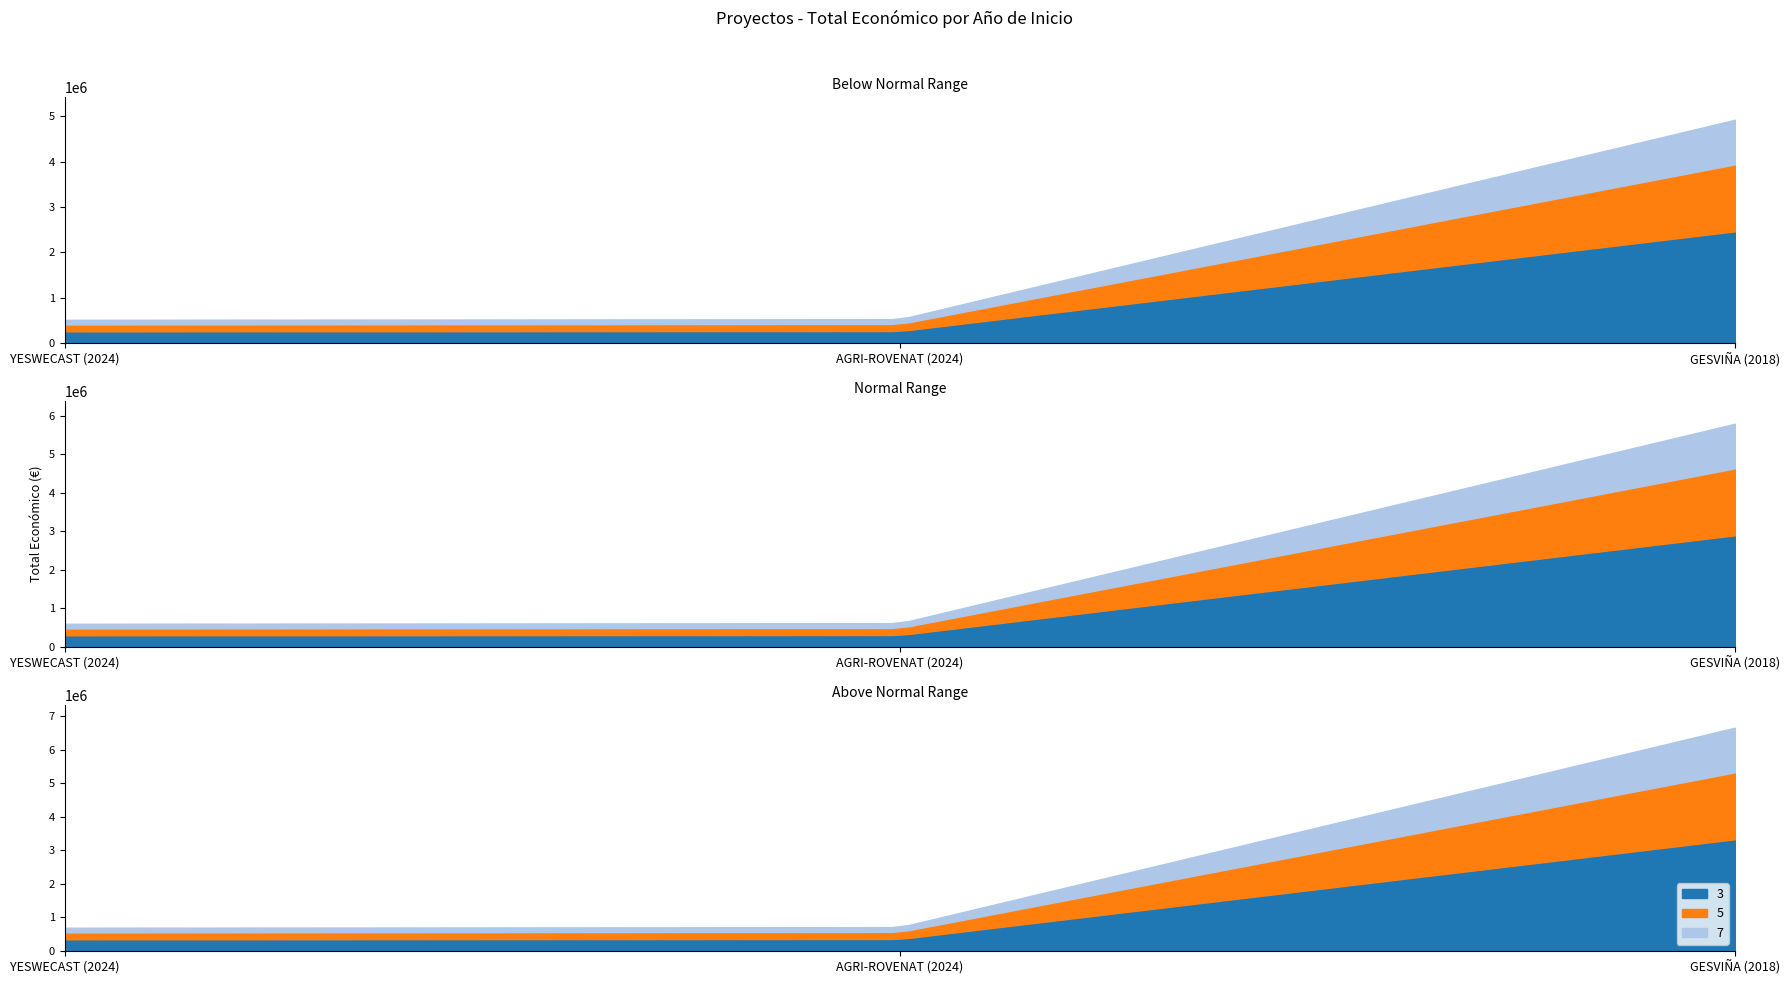

What is the value of the 1st point from the left?

599792